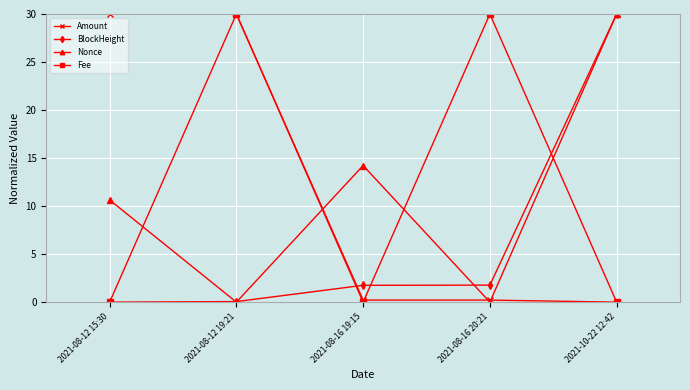

Read the Fee value at 2021-08-16 20:21.

30.0